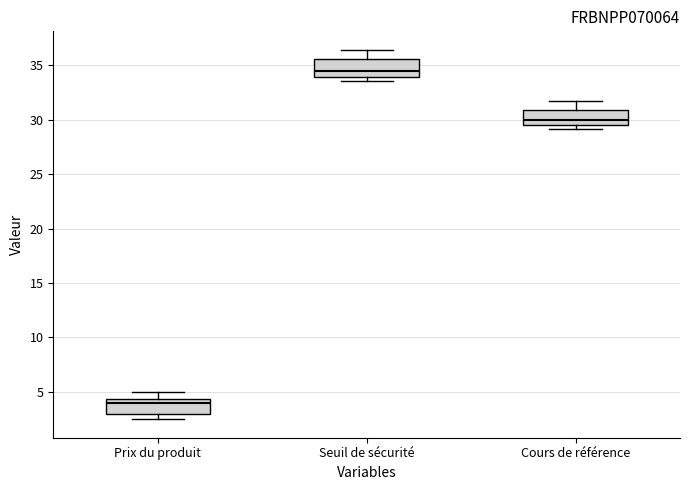

Which box's median line is the lowest?

Prix du produit